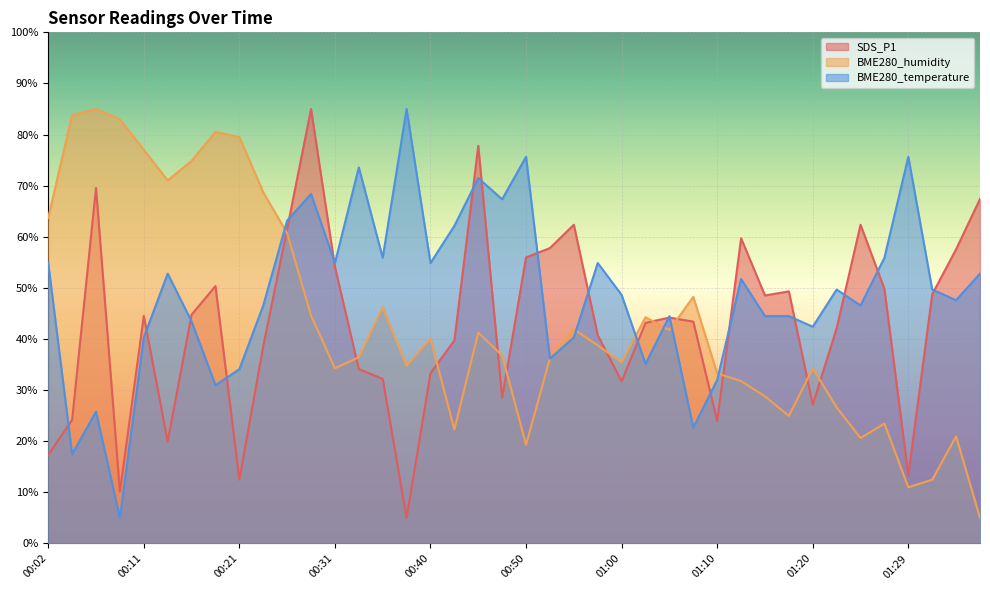

What is the label of the 26th point from the right?

00:36